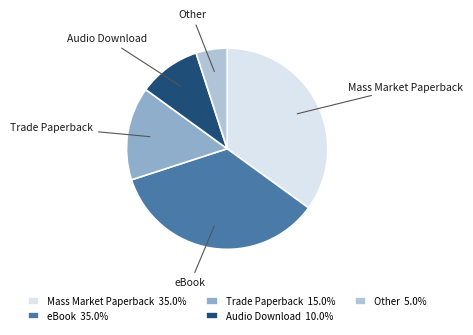

How many slices are in this pie chart?

5